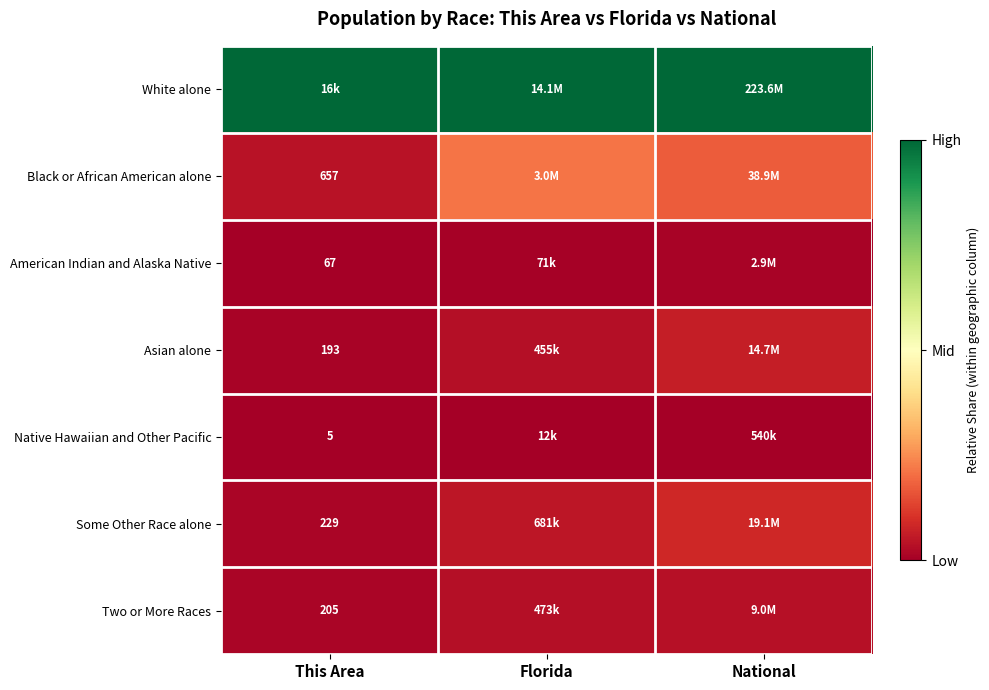

At how many categories does at least one series exceed 0?

3